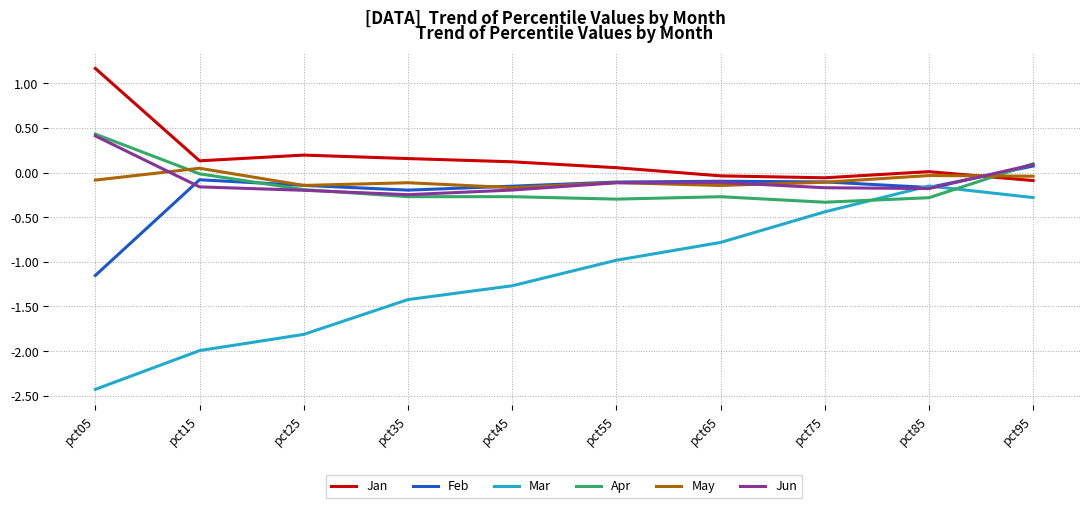

At which category does the chart reach its peak across all series?

pct05